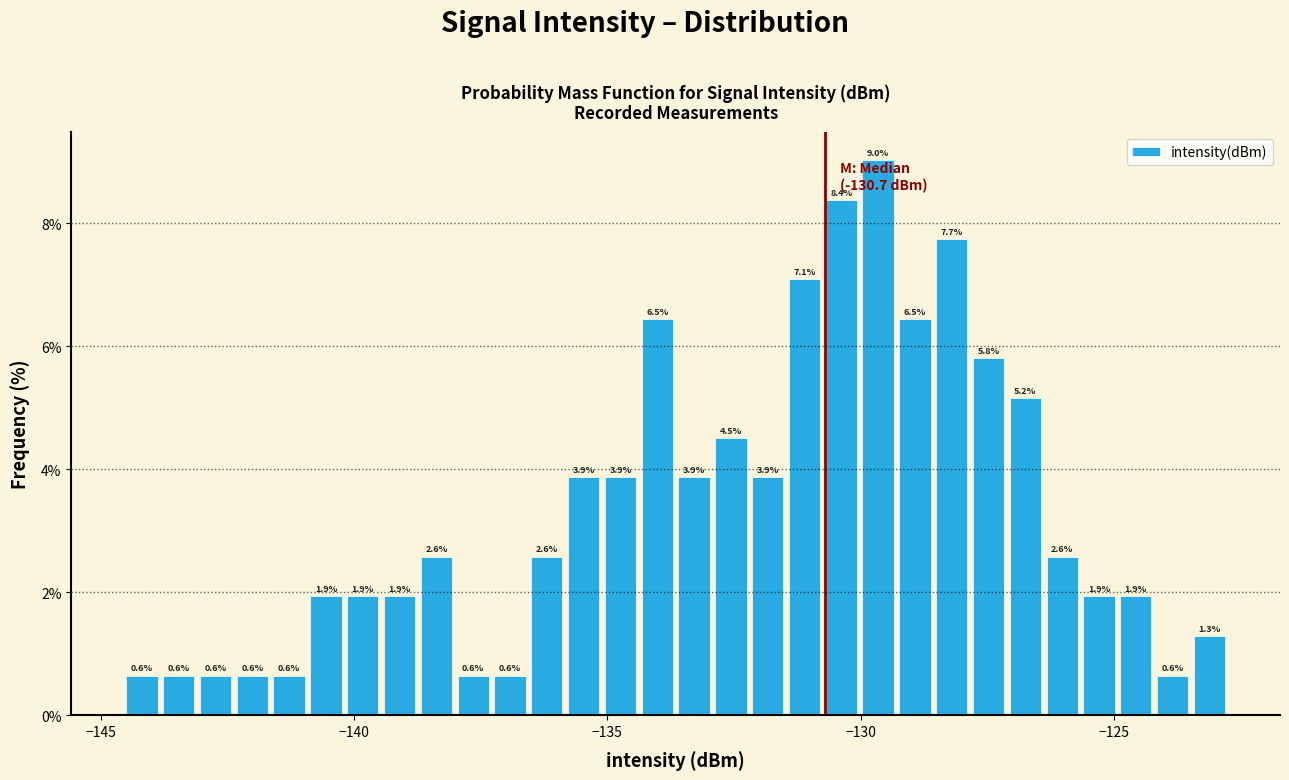

Read against the x-axis, roughly where is the centre of the tallest bar?

-129.5